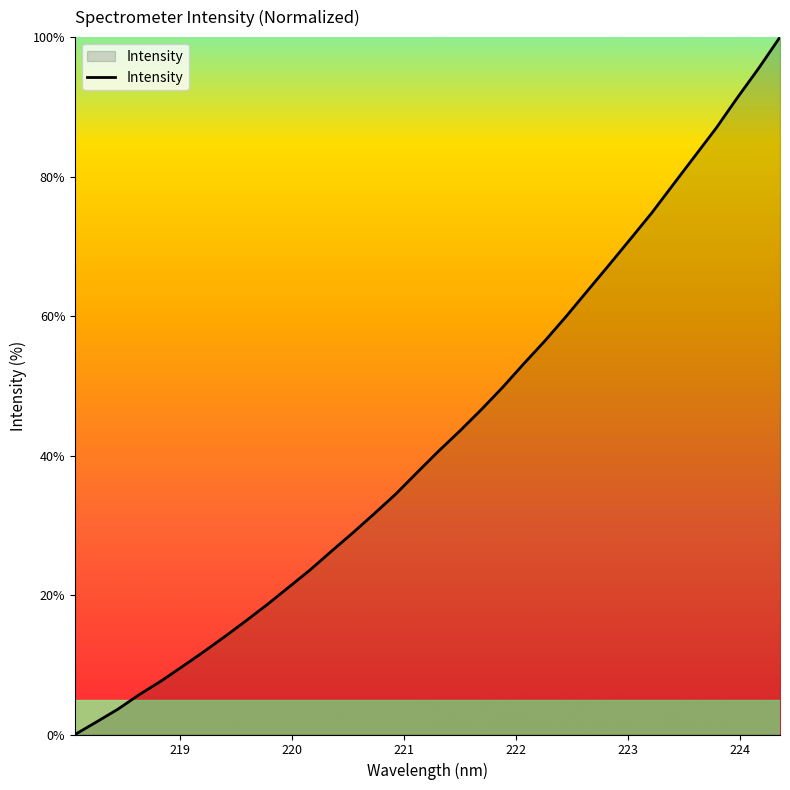

Reading right to left, list all the values displayed in this chart.

100.0	95.5	91.3	86.9	82.9	78.9	74.8	71.1	67.4	63.7	60.0	56.5	53.2	49.8	46.6	43.5	40.6	37.6	34.5	31.7	28.9	26.3	23.6	21.1	18.7	16.3	14.0	11.8	9.7	7.6	5.7	3.6	1.8	0.0